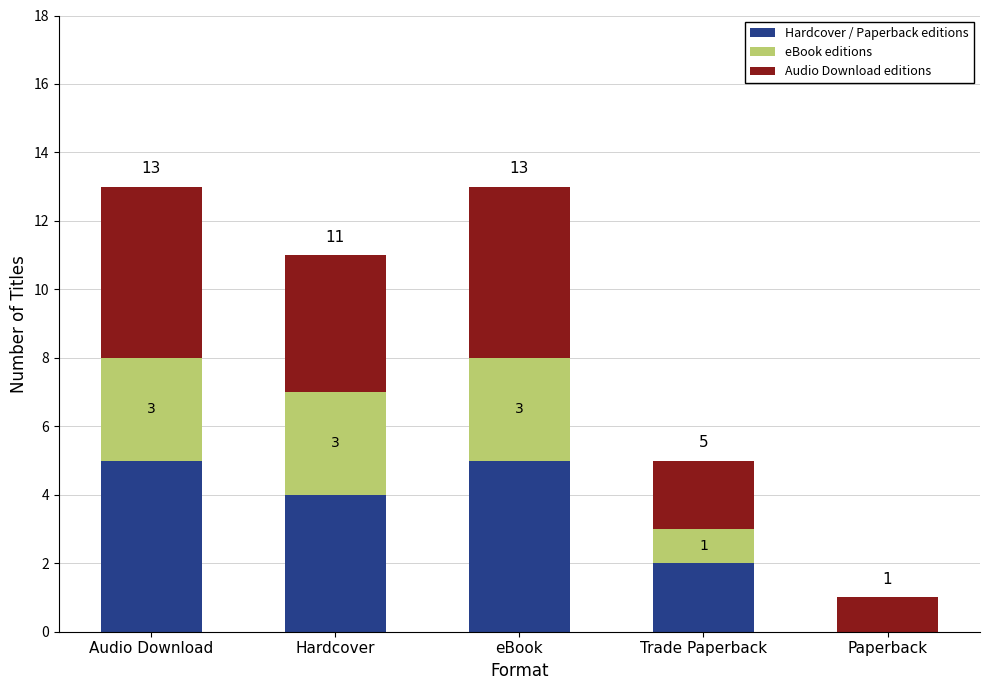

Where does the Hardcover / Paperback editions series first go above 4?

Audio Download